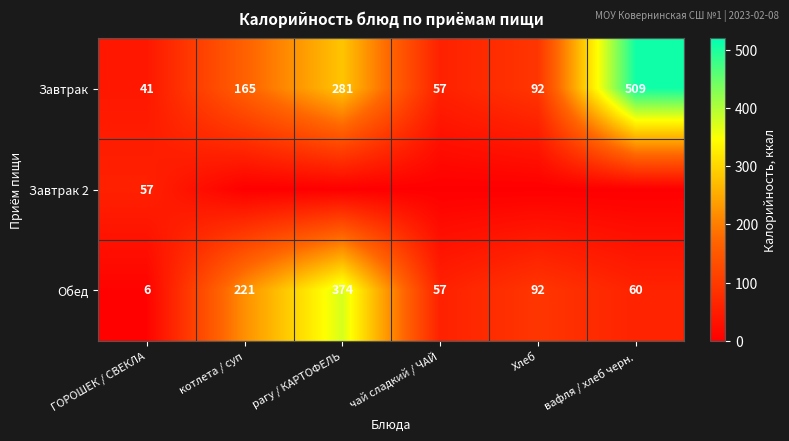

What is the total value across all series at вафля / хлеб черн.?

569